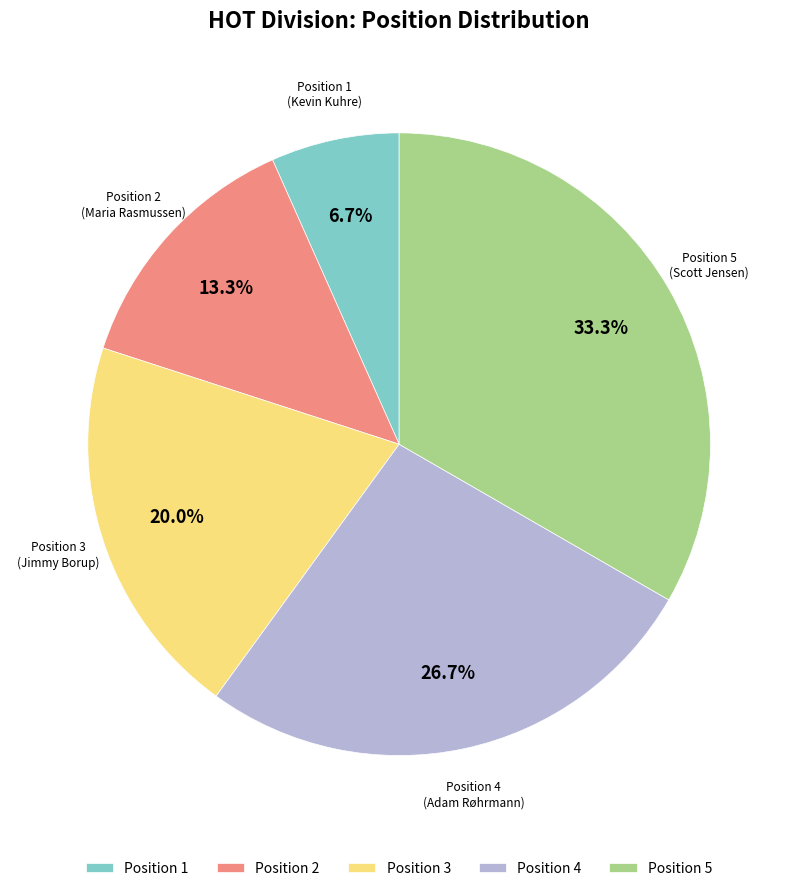

To the nearest percent, what is the difference between the largest and smallest slice percentages?

27%